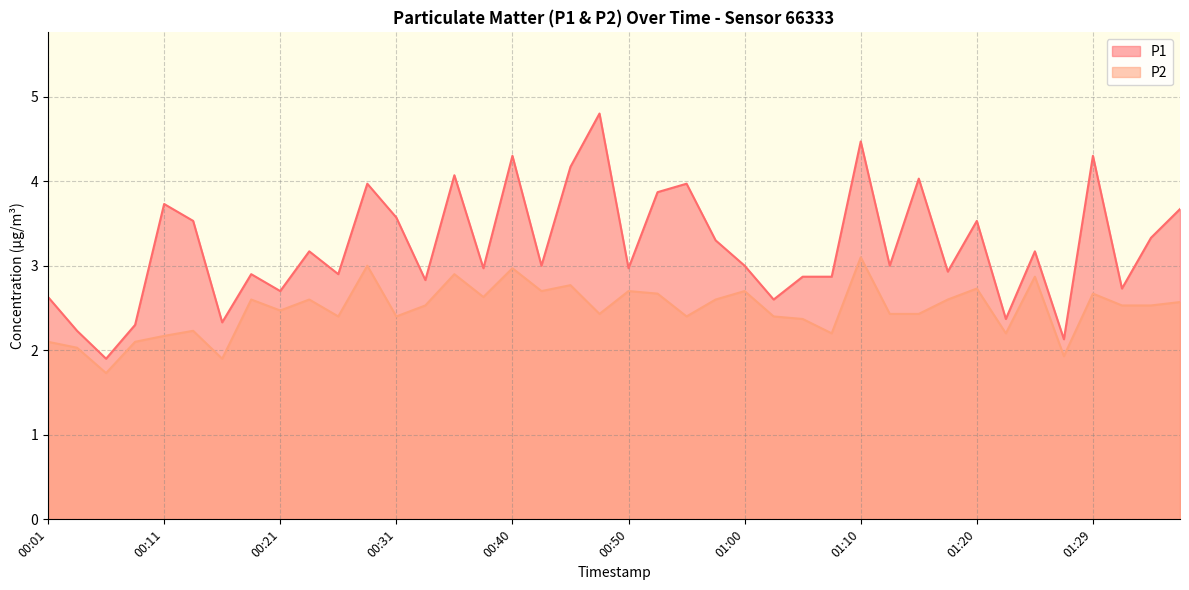

Count the number of categories in the chart.

40